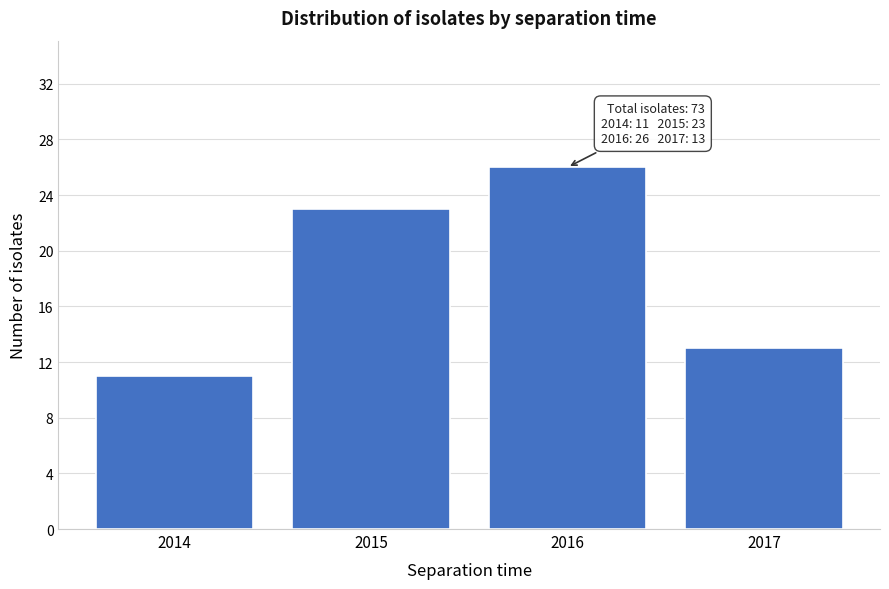

Reading left to right, extract all data points from this chart.

2014=11	2015=23	2016=26	2017=13